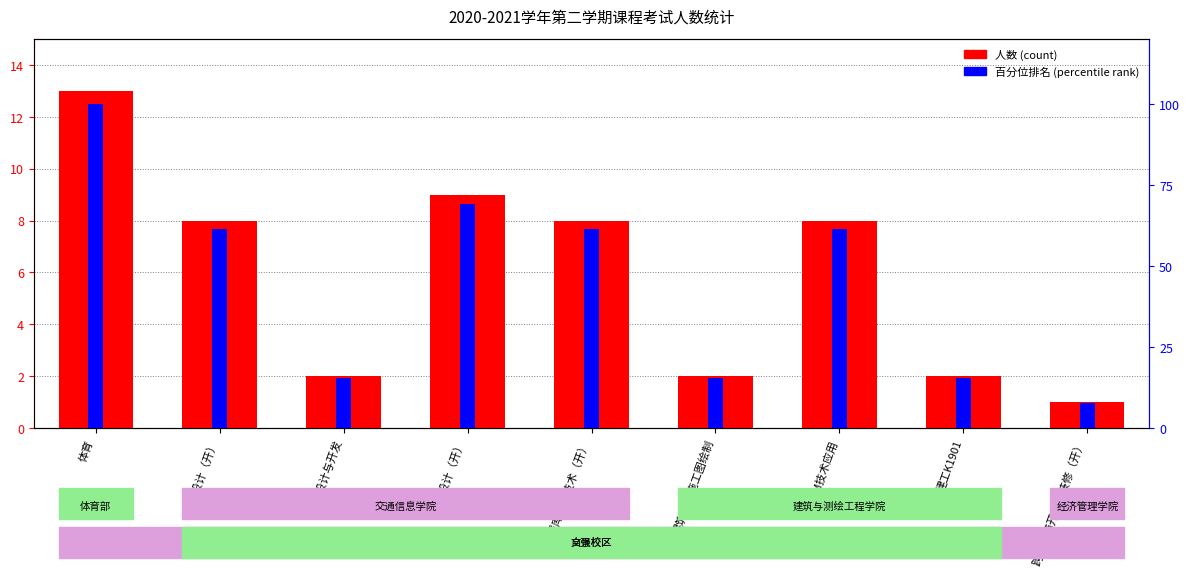

Reading left to right, list all the values displayed in this chart.

人数 (count): 13.0	8.0	2.0	9.0	8.0	2.0	8.0	2.0	1.0
百分位排名 (percentile rank): 100.0	61.5	15.4	69.2	61.5	15.4	61.5	15.4	7.7